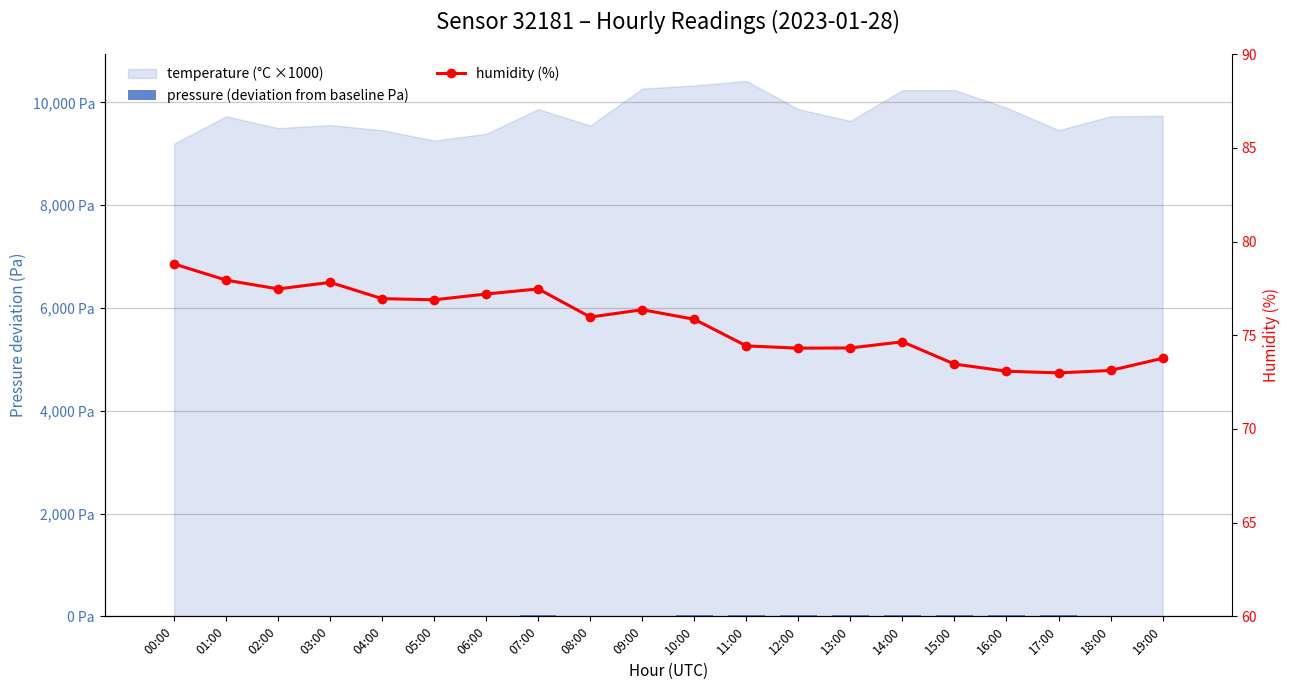

Is the value of humidity (%) at 16:00 greater than the value of pressure (deviation from baseline Pa) at 18:00?

Yes